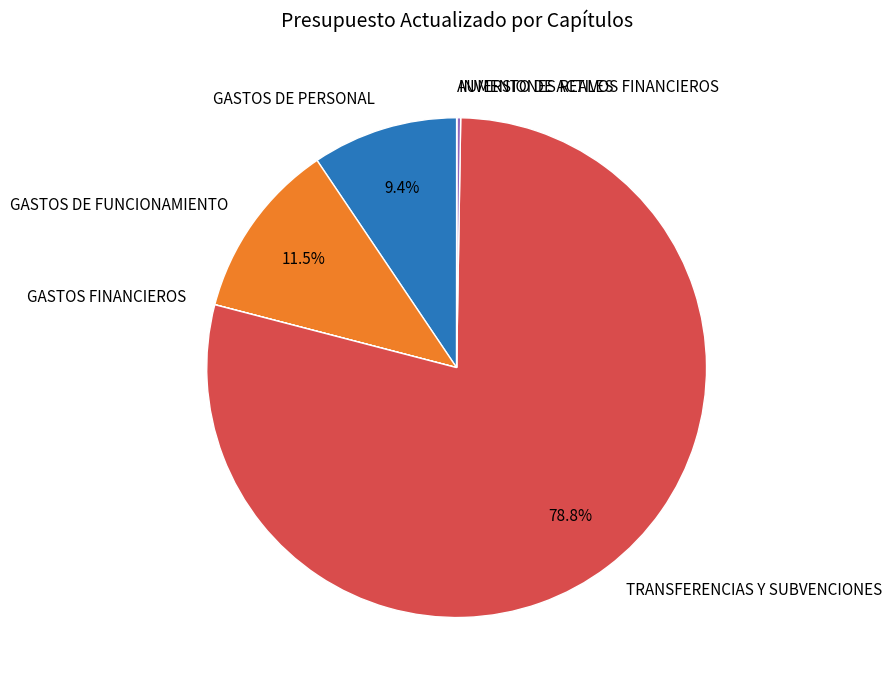

Which category has the biggest portion of the pie?

TRANSFERENCIAS Y SUBVENCIONES